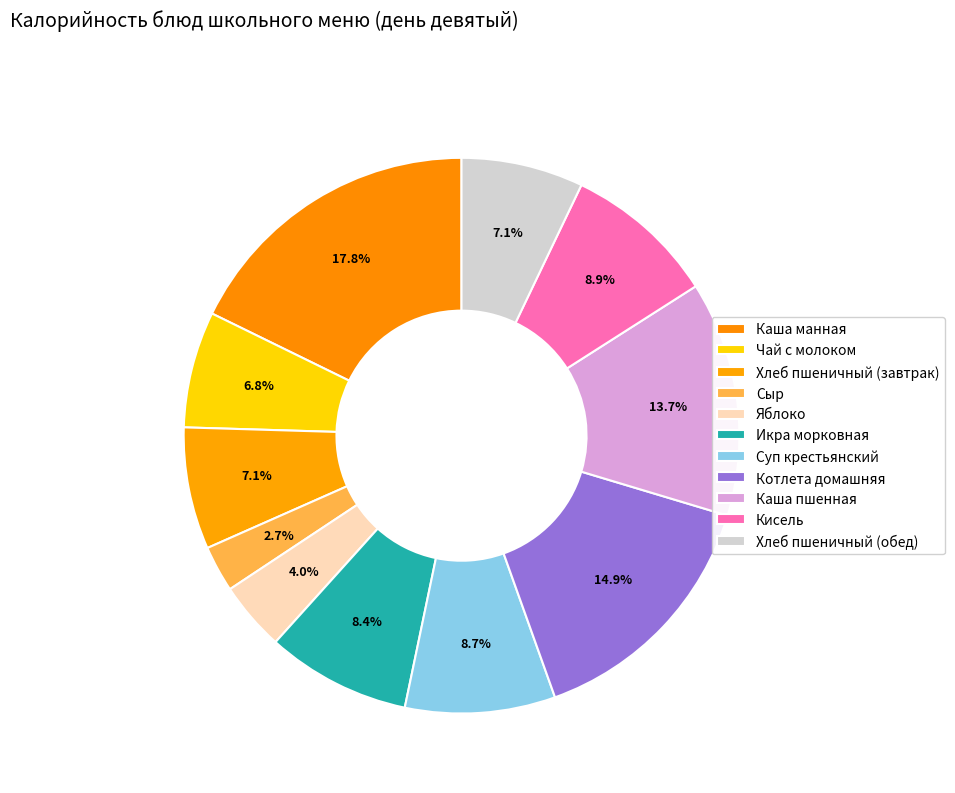

How many segments does this pie chart have?

11